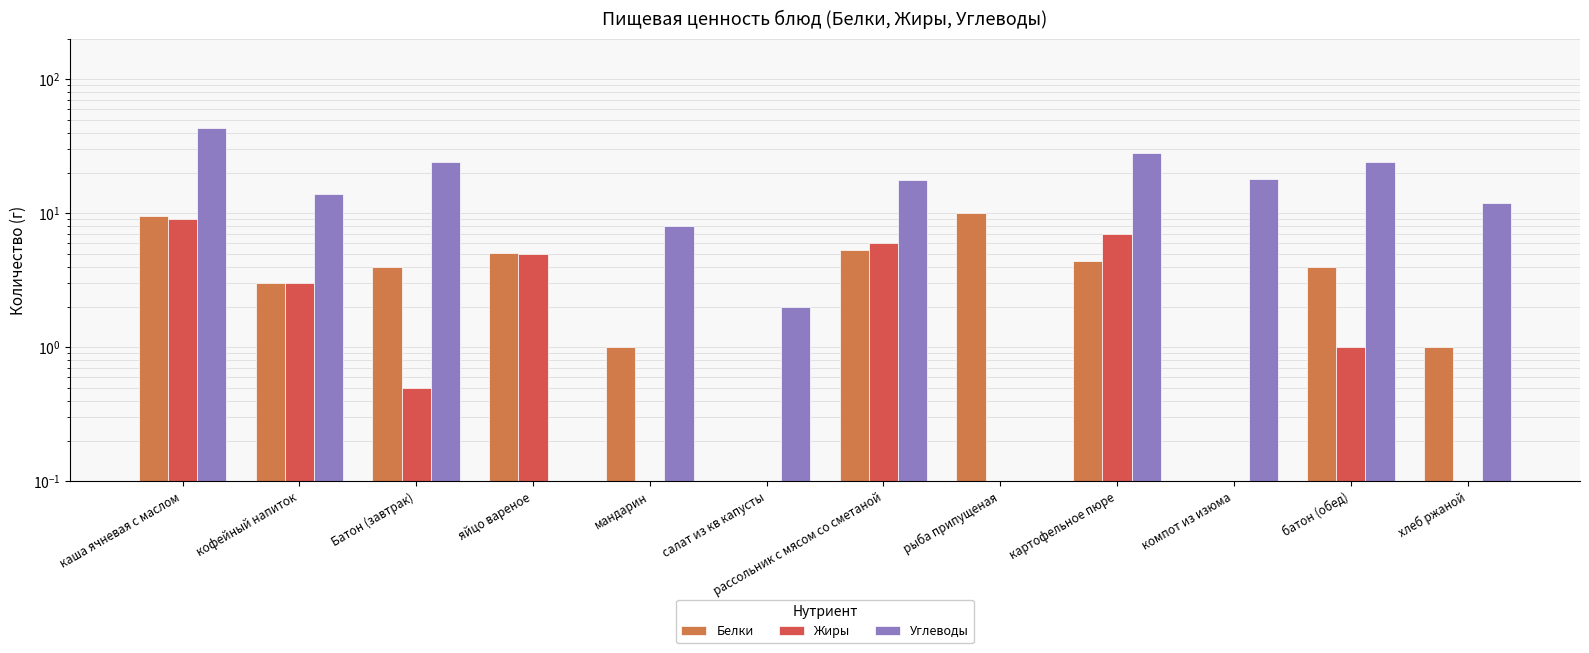

Reading right to left, what are all the values shown in this chart?

Белки: 1.0	4.0	0.0	4.4	10.0	5.3	0.0	1.0	5.1	4.0	3.0	9.6
Жиры: 0.0	1.0	0.0	7.0	0.0	6.0	0.0	0.0	5.0	0.5	3.0	9.0
Углеводы: 12.0	24.0	18.0	28.0	0.0	17.7	2.0	8.0	0.0	24.1	14.0	43.0